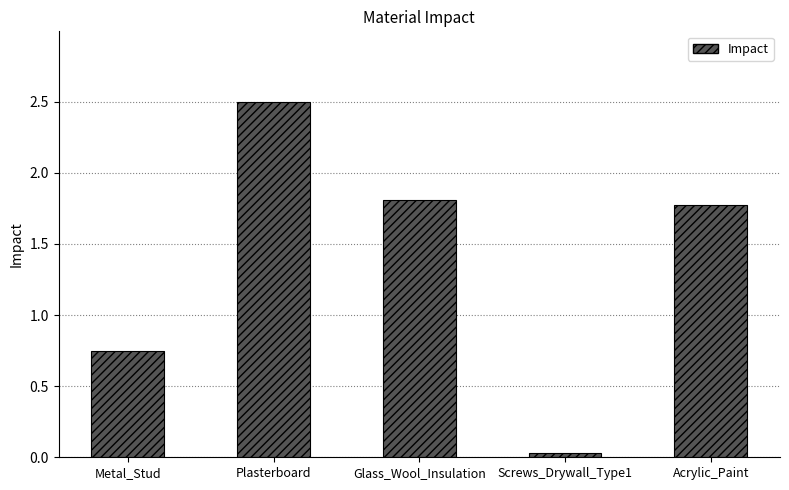

The value at Acrylic_Paint is 2.5. True or false?

False